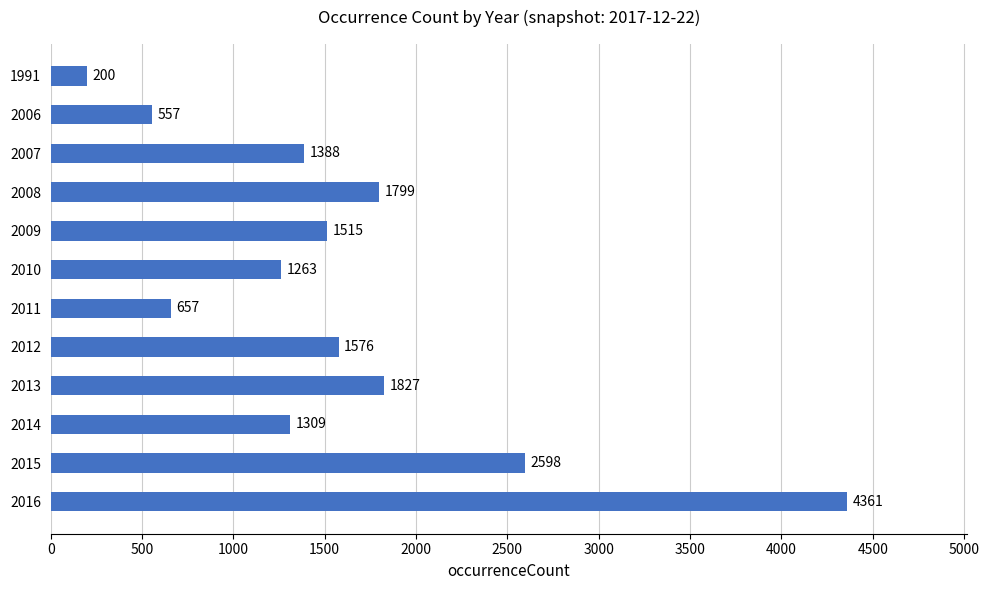

What is the value of the 4th bar from the top?

1799